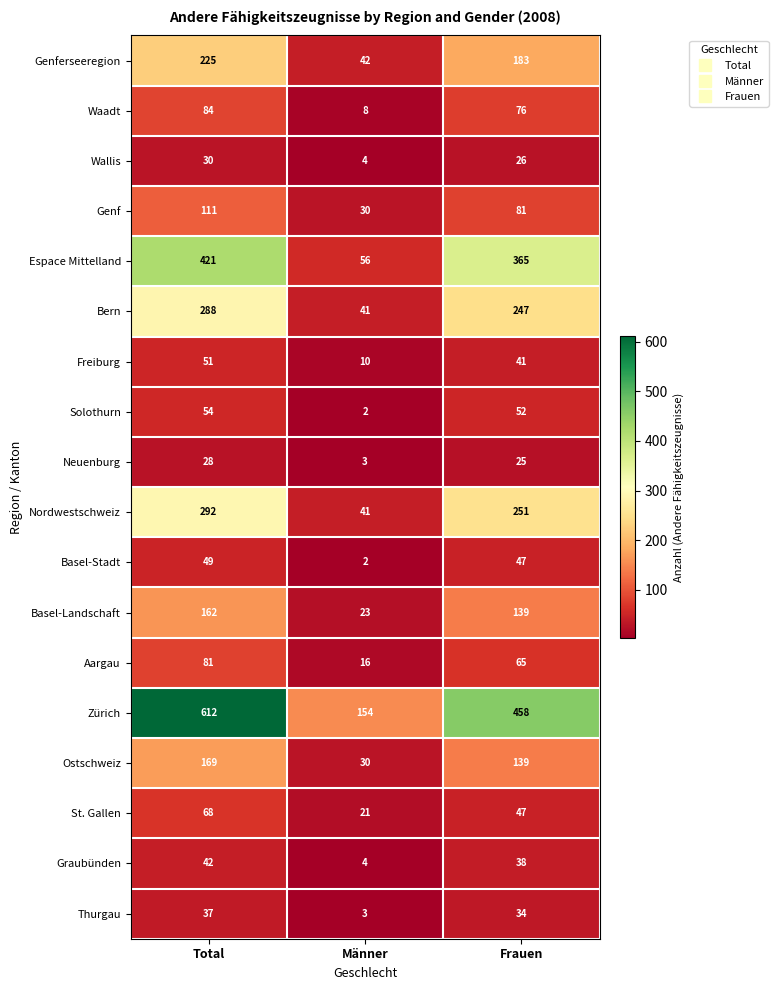

Rank the series by their maximum value, from highest to lowest.

Zürich, Espace Mittelland, Nordwestschweiz, Bern, Genferseeregion, Ostschweiz, Basel-Landschaft, Genf, Waadt, Aargau, St. Gallen, Solothurn, Freiburg, Basel-Stadt, Graubünden, Thurgau, Wallis, Neuenburg